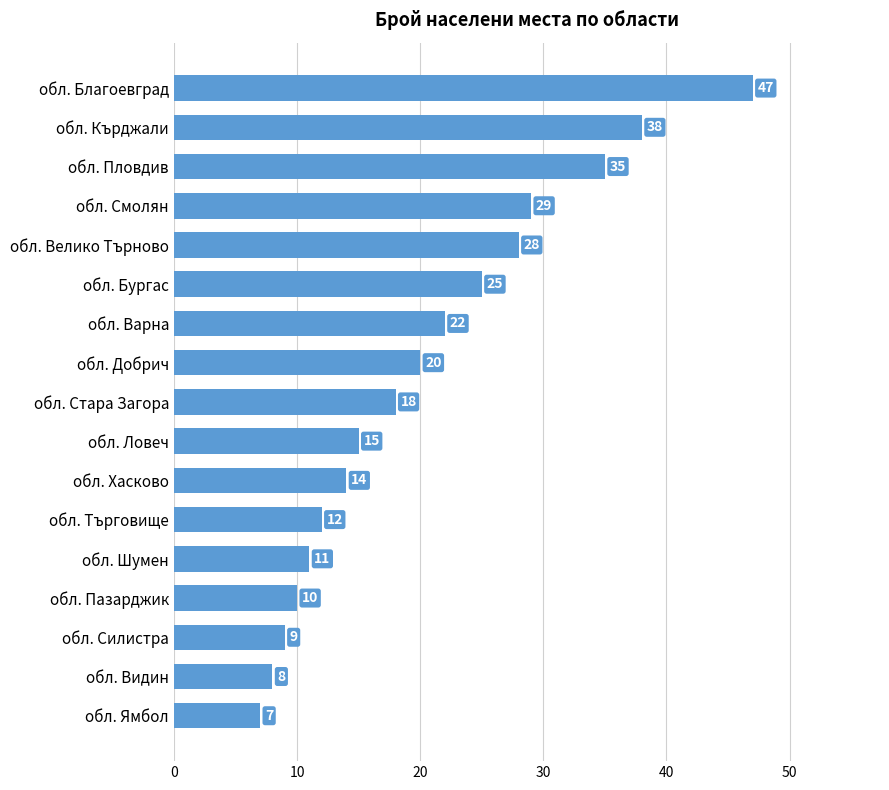

Reading top to bottom, transcribe all the data shown in this chart.

обл. Благоевград=47	обл. Кърджали=38	обл. Пловдив=35	обл. Смолян=29	обл. Велико Търново=28	обл. Бургас=25	обл. Варна=22	обл. Добрич=20	обл. Стара Загора=18	обл. Ловеч=15	обл. Хасково=14	обл. Търговище=12	обл. Шумен=11	обл. Пазарджик=10	обл. Силистра=9	обл. Видин=8	обл. Ямбол=7